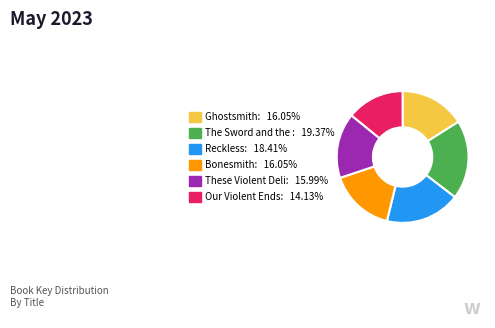

Does any single category account for the majority?

No